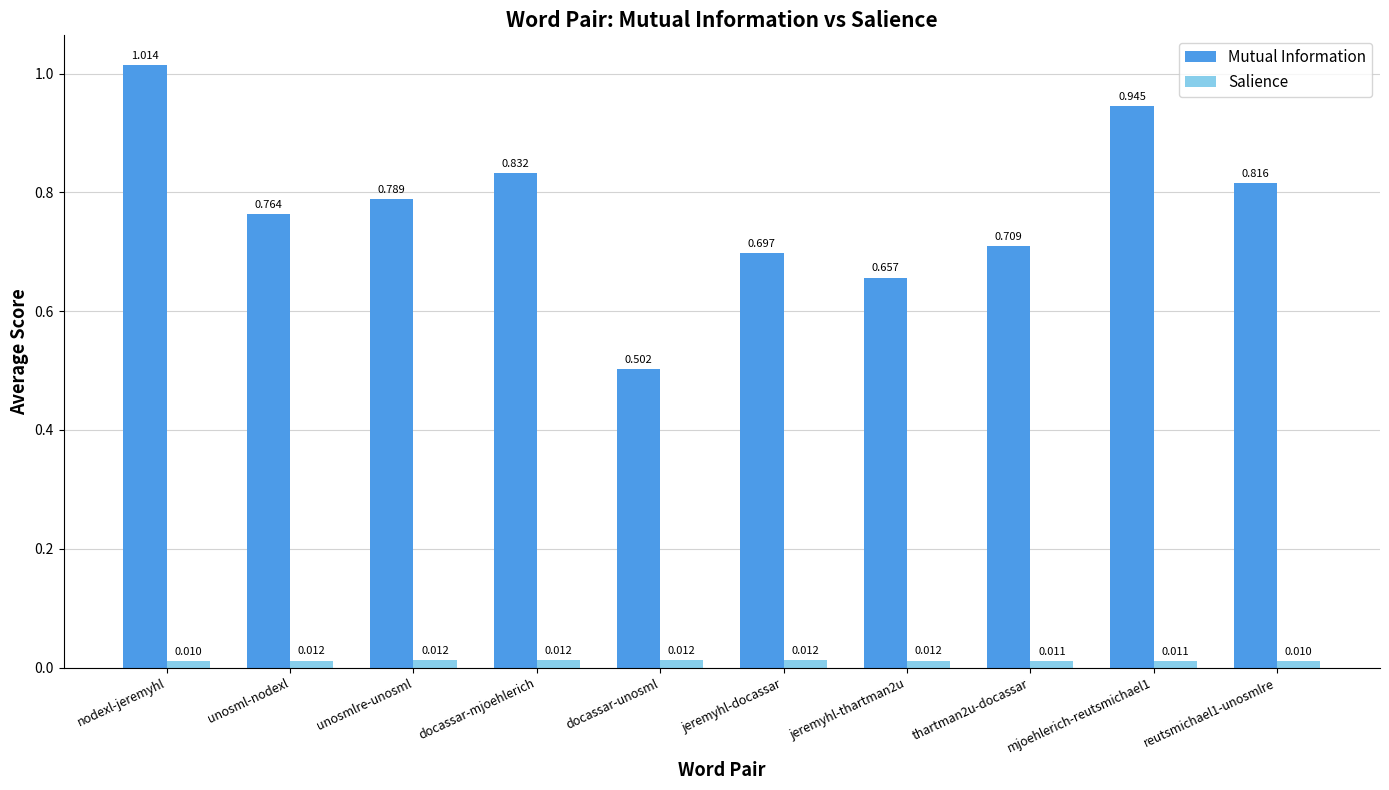

Which series changed the most between docassar-unosml and jeremyhl-docassar?

Mutual Information